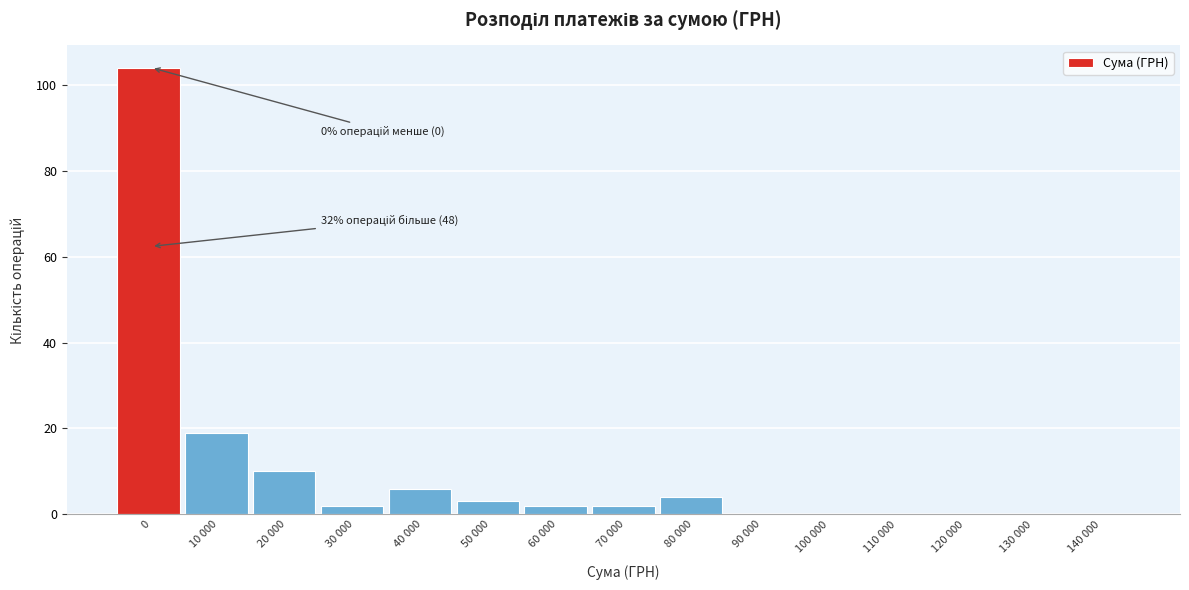

Reading right to left, what are all the values shown in this chart?

140 000=0	130 000=0	120 000=0	110 000=0	100 000=0	90 000=0	80 000=4	70 000=2	60 000=2	50 000=3	40 000=6	30 000=2	20 000=10	10 000=19	0=104